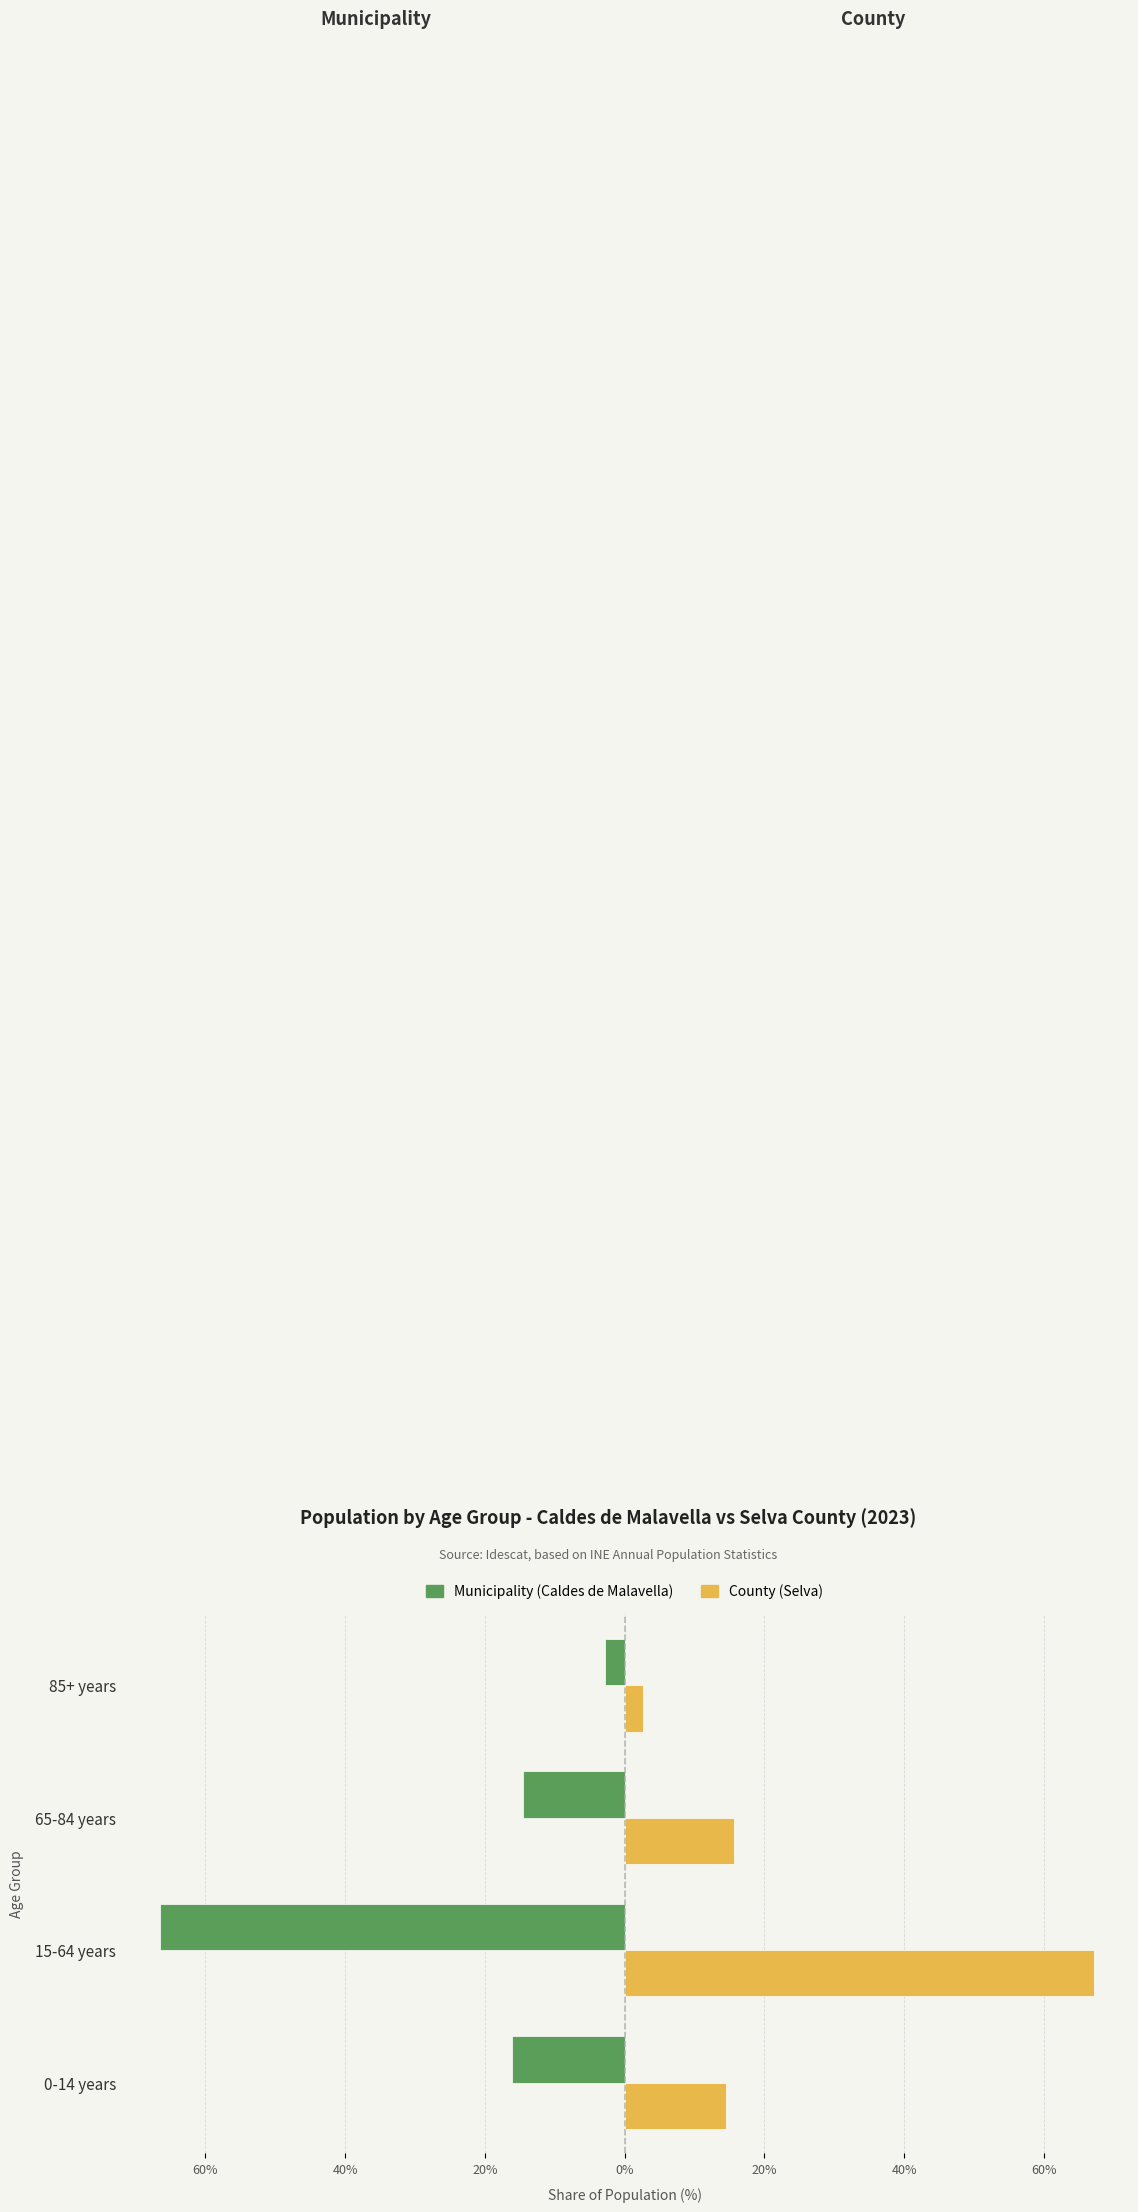

Reading left to right, transcribe all the data shown in this chart.

Municipality: -16.1	-66.5	-14.6	-2.8
County: 14.5	67.1	15.7	2.7